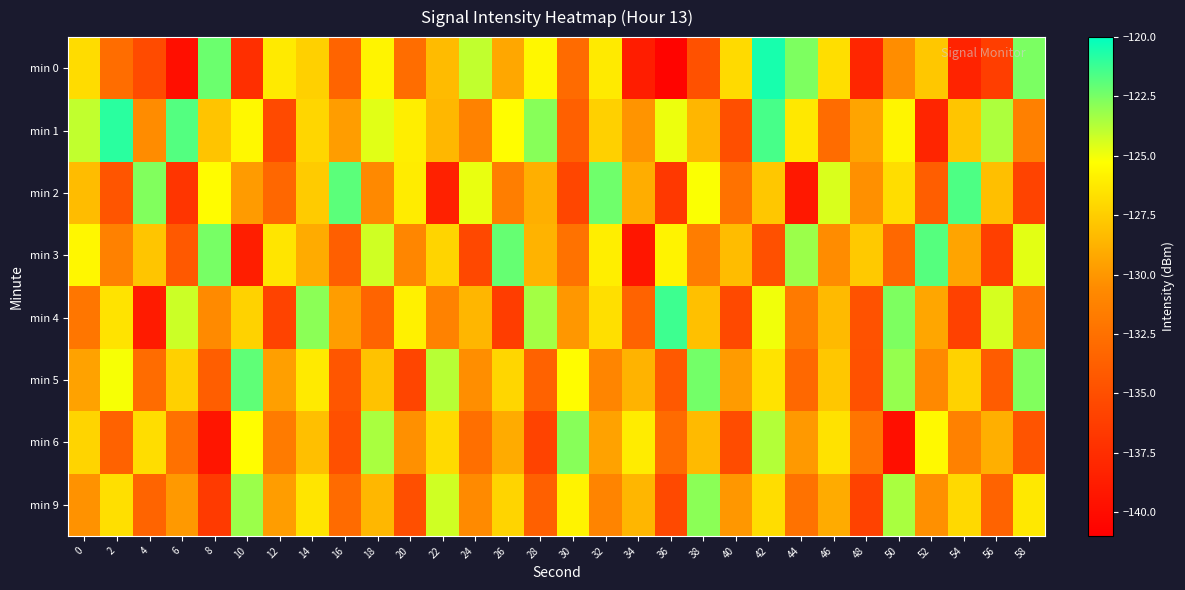

Reading right to left, list all the values displayed in this chart.

min 0: 58=-122.6	56=-136.2	54=-138.3	52=-127.8	50=-130.4	48=-138.1	46=-126.7	44=-122.6	42=-120.5	40=-126.9	38=-134.8	36=-140.6	34=-138.7	32=-126.2	30=-132.9	28=-125.6	26=-129.2	24=-124.0	22=-128.3	20=-132.7	18=-125.7	16=-133.4	14=-127.4	12=-126.2	10=-137.3	8=-122.2	6=-139.8	4=-135.3	2=-132.7	0=-126.8
min 1: 58=-131.4	56=-123.6	54=-127.9	52=-138.1	50=-125.7	48=-129.4	46=-132.8	44=-126.3	42=-121.5	40=-135.0	38=-128.6	36=-124.9	34=-130.1	32=-127.4	30=-133.7	28=-122.8	26=-125.3	24=-131.2	22=-128.5	20=-126.0	18=-124.7	16=-129.7	14=-127.1	12=-135.3	10=-125.6	8=-128.0	6=-121.7	4=-130.5	2=-120.9	0=-124.0
min 2: 58=-135.8	56=-128.2	54=-121.6	52=-133.9	50=-126.8	48=-130.3	46=-124.5	44=-139.1	42=-127.8	40=-132.4	38=-125.2	36=-136.7	34=-129.0	32=-122.3	30=-135.6	28=-128.9	26=-131.5	24=-124.8	22=-138.4	20=-126.1	18=-130.7	16=-121.9	14=-127.6	12=-133.2	10=-129.8	8=-125.4	6=-136.9	4=-122.7	2=-134.5	0=-128.3
min 3: 58=-124.7	56=-136.2	54=-129.4	52=-121.8	50=-133.1	48=-127.7	46=-130.5	44=-123.2	42=-134.9	40=-128.3	38=-131.6	36=-125.8	34=-139.3	32=-126.0	30=-132.4	28=-128.7	26=-122.1	24=-135.5	22=-127.2	20=-130.9	18=-124.3	16=-133.8	14=-129.1	12=-126.4	10=-138.7	8=-122.5	6=-134.2	4=-127.9	2=-131.3	0=-125.6
min 4: 58=-131.9	56=-124.4	54=-136.0	52=-129.3	50=-122.6	48=-134.7	46=-128.4	44=-131.8	42=-125.0	40=-135.4	38=-128.1	36=-121.3	34=-133.5	32=-126.7	30=-130.0	28=-123.4	26=-136.3	24=-128.6	22=-131.2	20=-125.9	18=-133.4	16=-129.7	14=-122.9	12=-135.8	10=-127.3	8=-130.6	6=-124.2	4=-138.9	2=-126.5	0=-132.1
min 5: 58=-122.7	56=-134.0	54=-127.3	52=-130.7	50=-123.1	48=-134.8	46=-127.8	44=-133.1	42=-126.5	40=-129.8	38=-122.4	36=-134.2	34=-128.7	32=-131.0	30=-125.4	28=-133.6	26=-127.1	24=-130.4	22=-123.8	20=-135.7	18=-128.0	16=-134.4	14=-126.2	12=-129.6	10=-122.0	8=-133.9	6=-127.4	4=-132.8	2=-125.1	0=-129.5
min 6: 58=-134.6	56=-128.9	54=-131.3	52=-125.5	50=-139.8	48=-132.2	46=-126.6	44=-129.9	42=-123.7	40=-135.2	38=-128.4	36=-132.9	34=-126.1	32=-129.5	30=-122.8	28=-135.8	26=-129.1	24=-132.6	22=-126.9	20=-130.3	18=-123.5	16=-134.9	14=-128.2	12=-131.7	10=-125.3	8=-139.4	6=-132.5	4=-126.8	2=-133.6	0=-127.2
min 9: 58=-126.3	56=-133.5	54=-127.0	52=-130.3	50=-123.5	48=-135.9	46=-129.1	44=-132.4	42=-126.8	40=-130.0	38=-122.9	36=-135.4	34=-128.6	32=-131.1	30=-125.8	28=-133.7	26=-127.2	24=-130.6	22=-124.3	20=-135.0	18=-128.5	16=-132.9	14=-126.4	12=-129.7	10=-123.2	8=-136.5	6=-129.9	4=-133.4	2=-126.7	0=-130.2